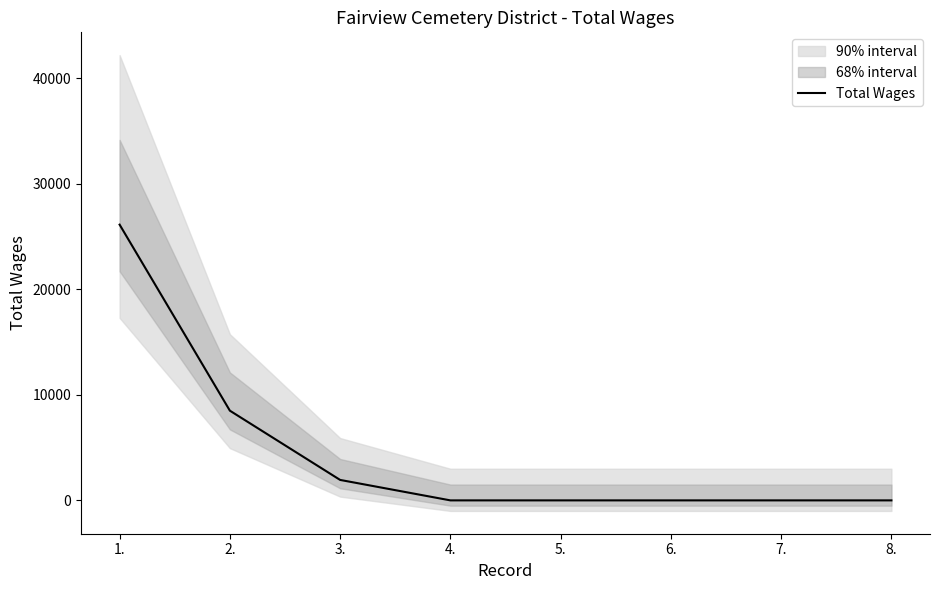

What position from the right is 4.?

5